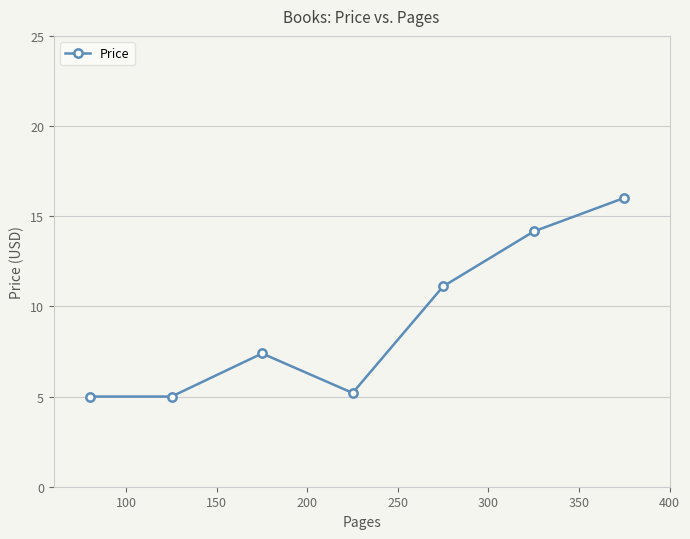

What is the smallest value displayed?

5.0